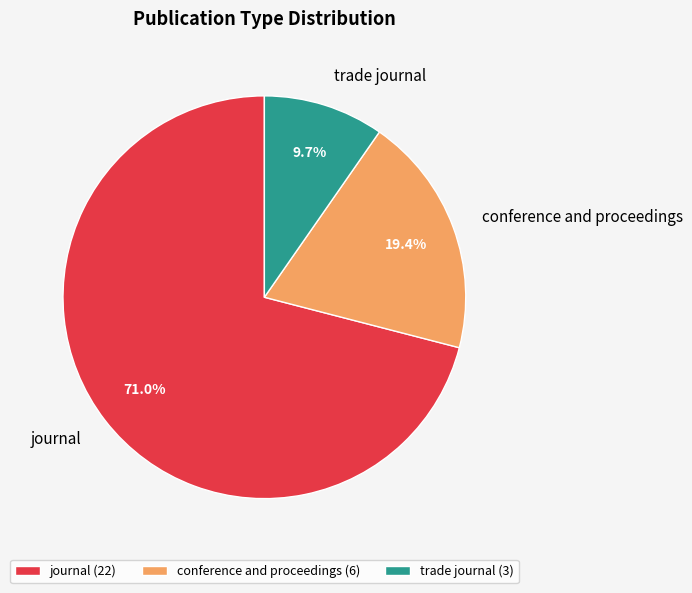

The journal slice represents 64% of the pie. True or false?

False